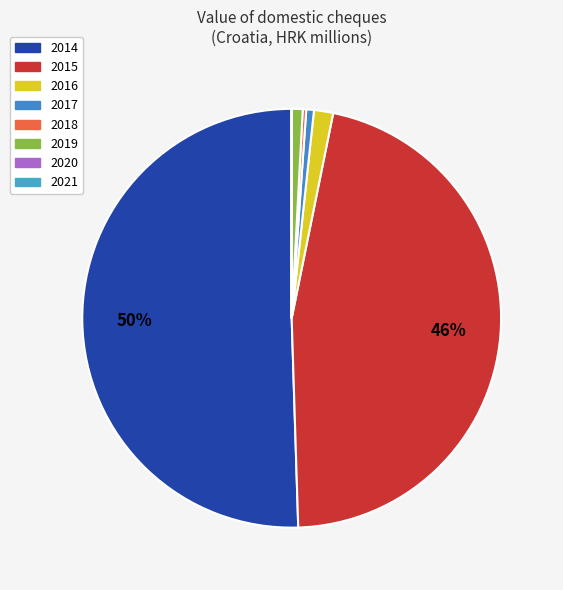

Which category accounts for the majority?

2014